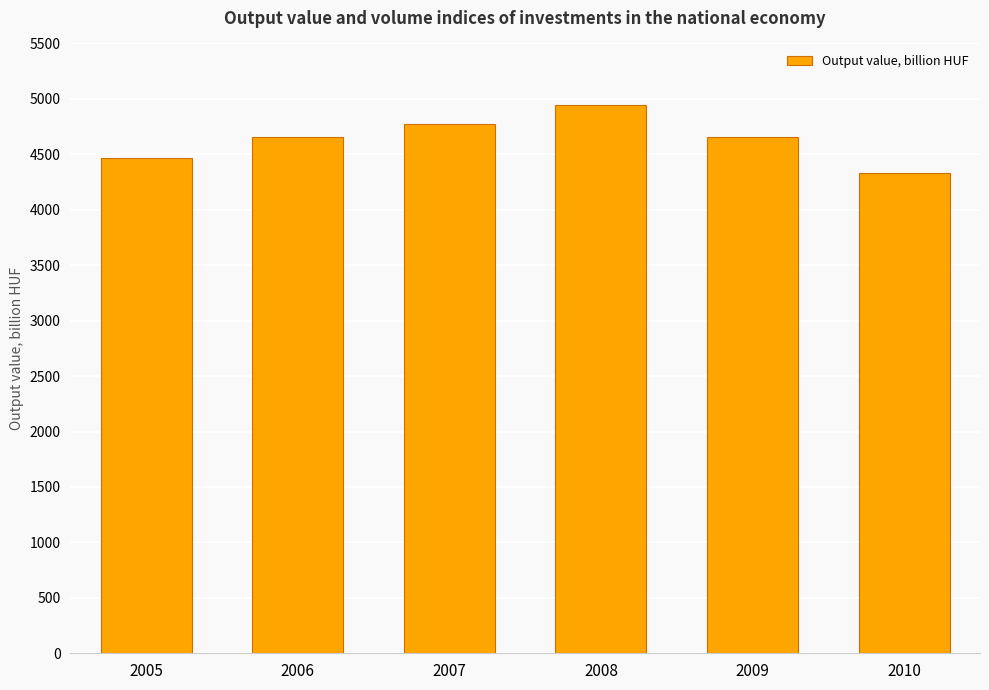

The chart shows a value of 4469.8 at 2005. True or false?

True